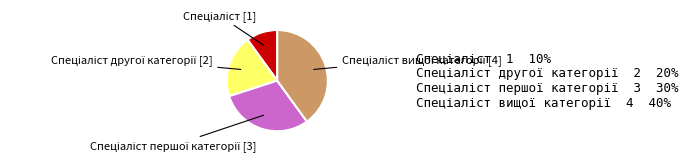

Does any single category account for the majority?

No